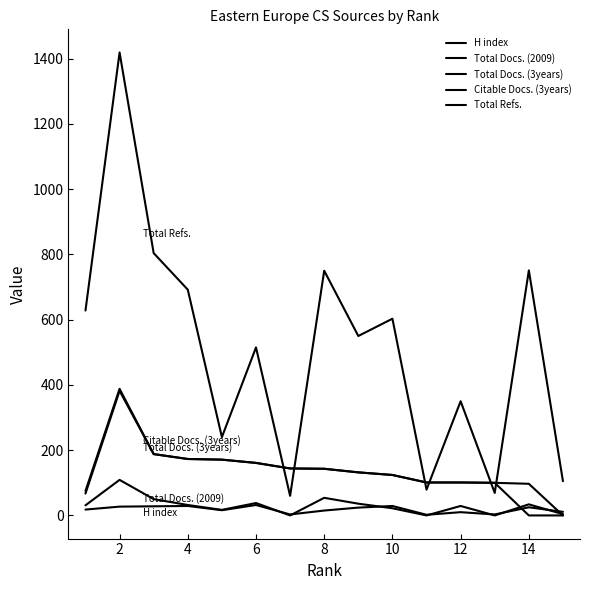

Which series has the widest spread of values?

Total Refs.